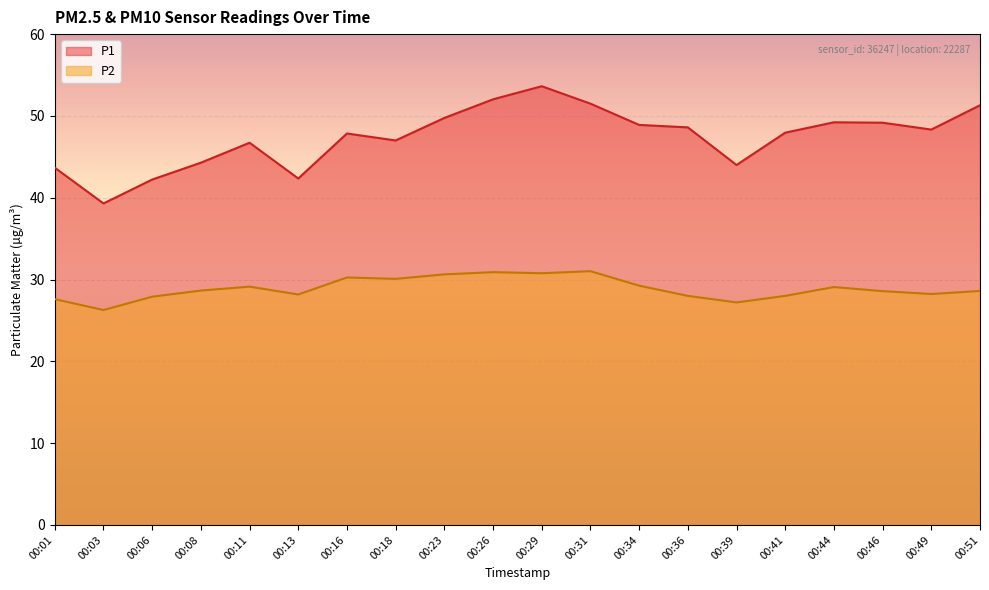

Reading left to right, extract all data points from this chart.

P1: 00:01=43.7	00:03=39.3	00:06=42.2	00:08=44.3	00:11=46.7	00:13=42.4	00:16=47.9	00:18=47.0	00:23=49.8	00:26=52.0	00:29=53.6	00:31=51.5	00:34=48.9	00:36=48.6	00:39=44.0	00:41=48.0	00:44=49.2	00:46=49.2	00:49=48.3	00:51=51.3
P2: 00:01=27.6	00:03=26.3	00:06=27.9	00:08=28.6	00:11=29.1	00:13=28.2	00:16=30.2	00:18=30.1	00:23=30.6	00:26=30.9	00:29=30.8	00:31=31.0	00:34=29.2	00:36=28.0	00:39=27.2	00:41=28.0	00:44=29.1	00:46=28.6	00:49=28.2	00:51=28.6